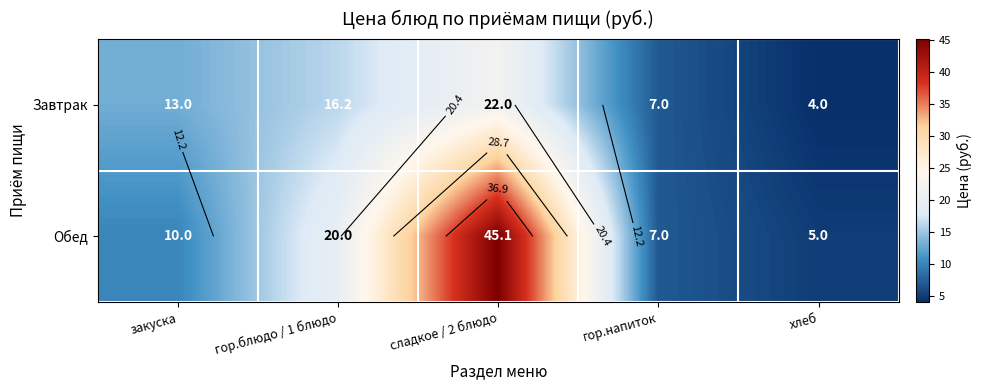

What is the sum of all Завтрак values?

62.2